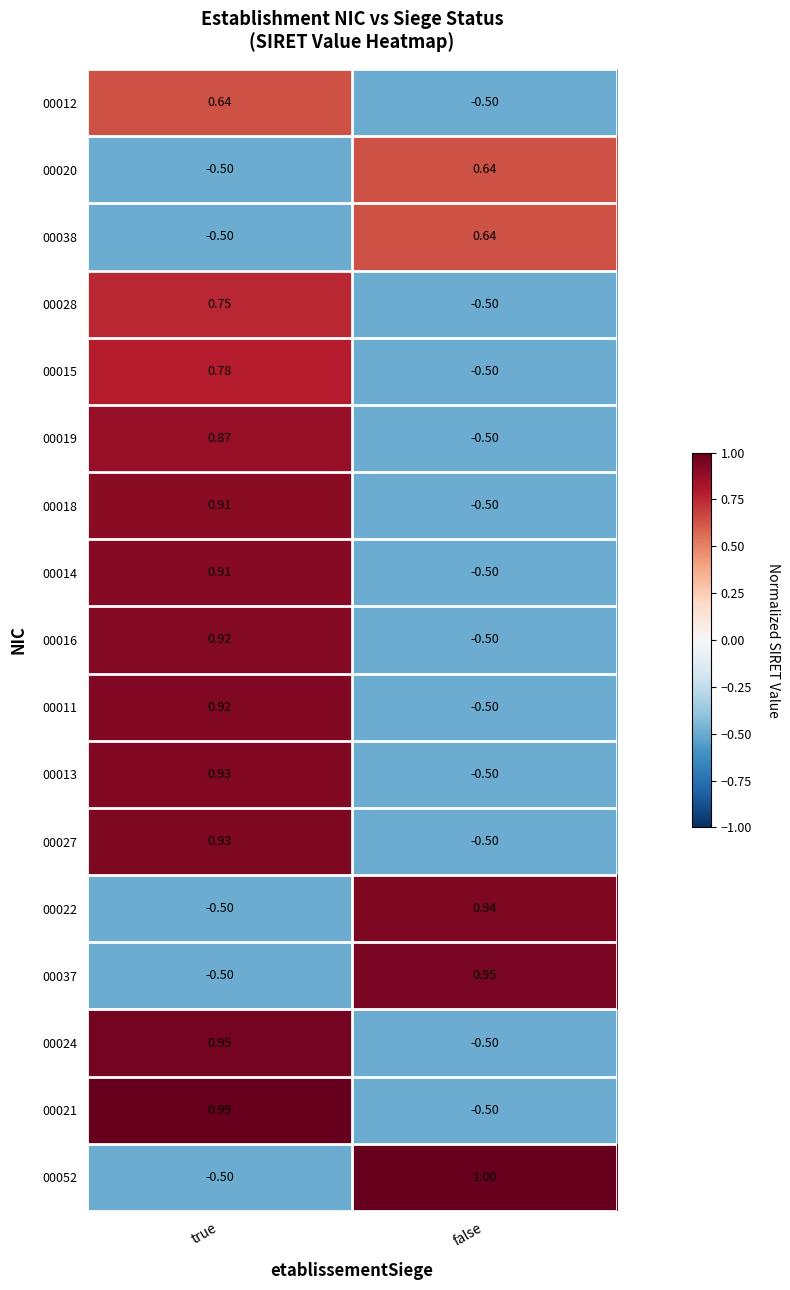

Which series has the widest spread of values?

00052